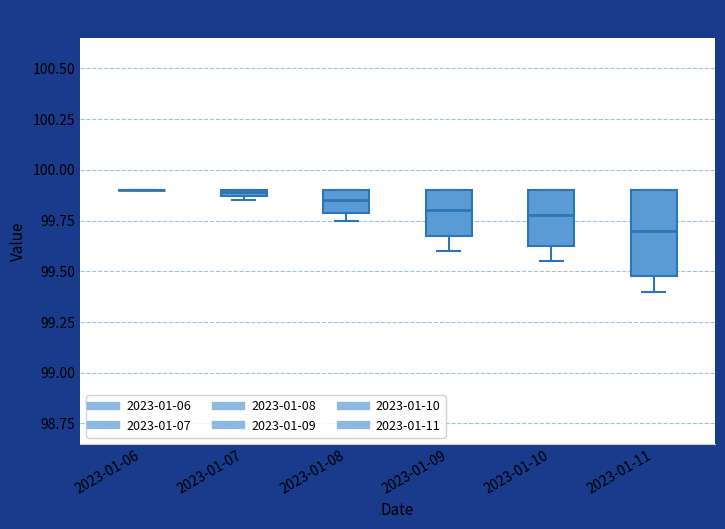

Comparing the boxes themselves (not the whiskers), which one is the tallest?

2023-01-11